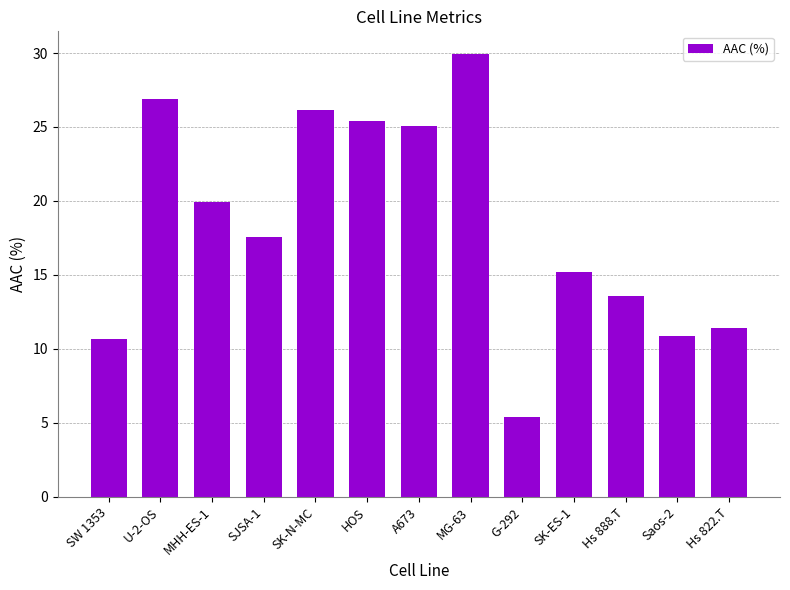

Count the number of categories in the chart.

13